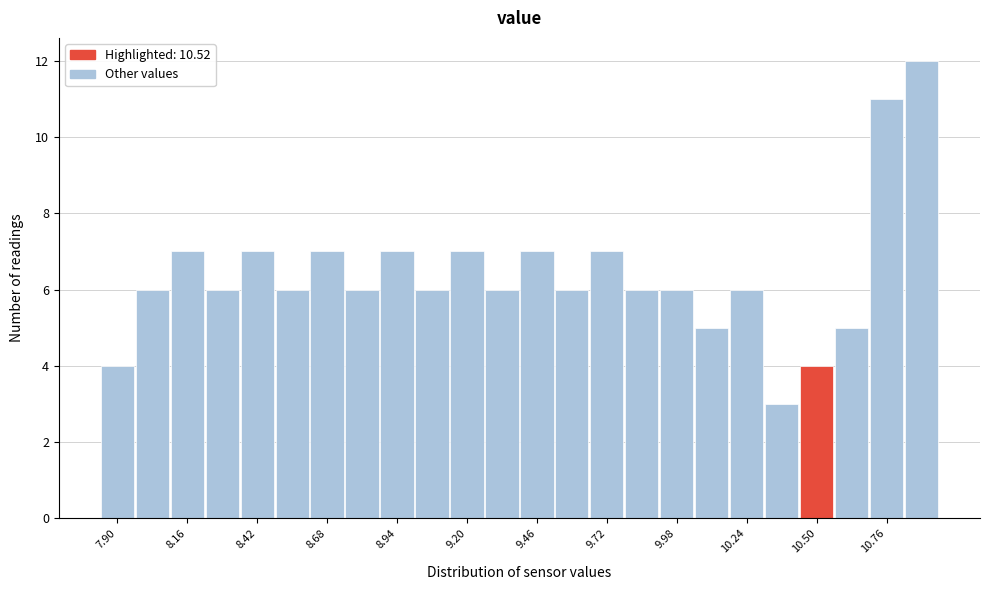

Around what value on the x-axis is the tallest bar? Give the approximate position of its centre, as read against the axis.

10.90